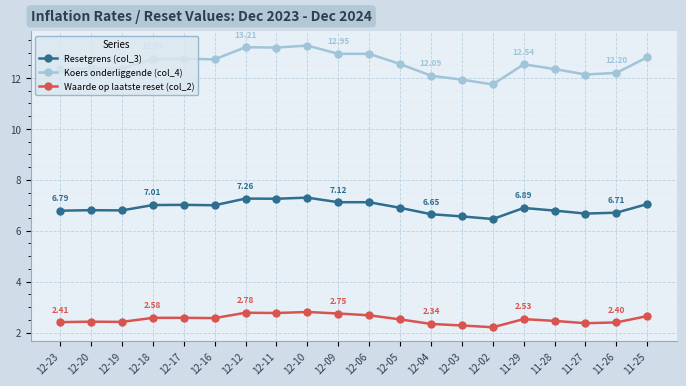

Which series has the widest spread of values?

Koers onderliggende (col_4)